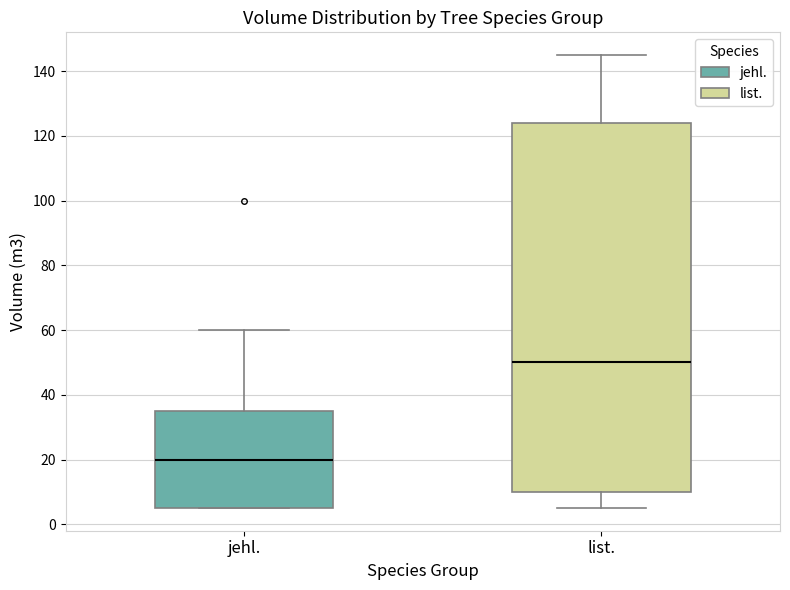

Which box is the tallest, from its lower edge to its upper edge?

list.